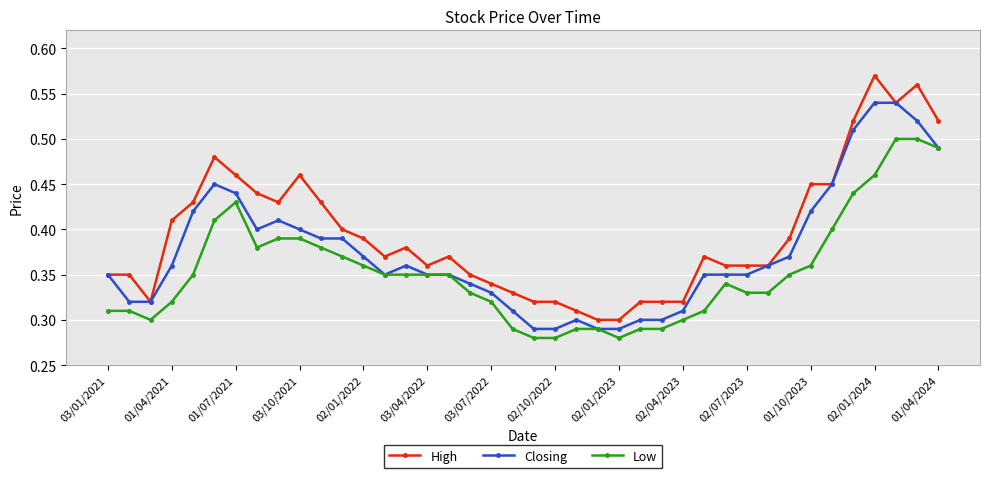

Which series has the largest total across all categories?

High